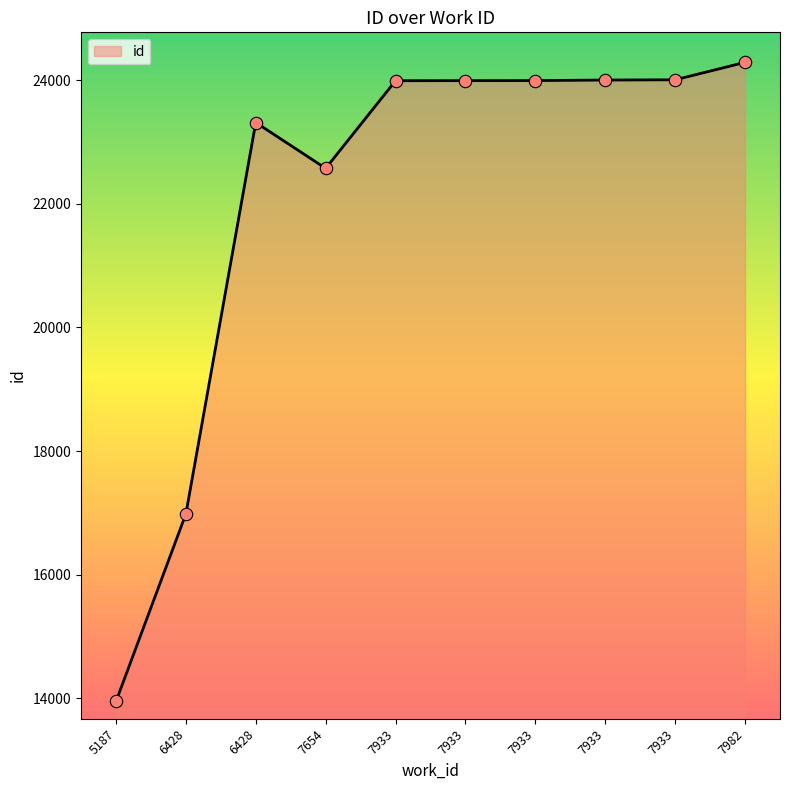

What is the ratio of the value at 7982 to the value at 7933?

1.0